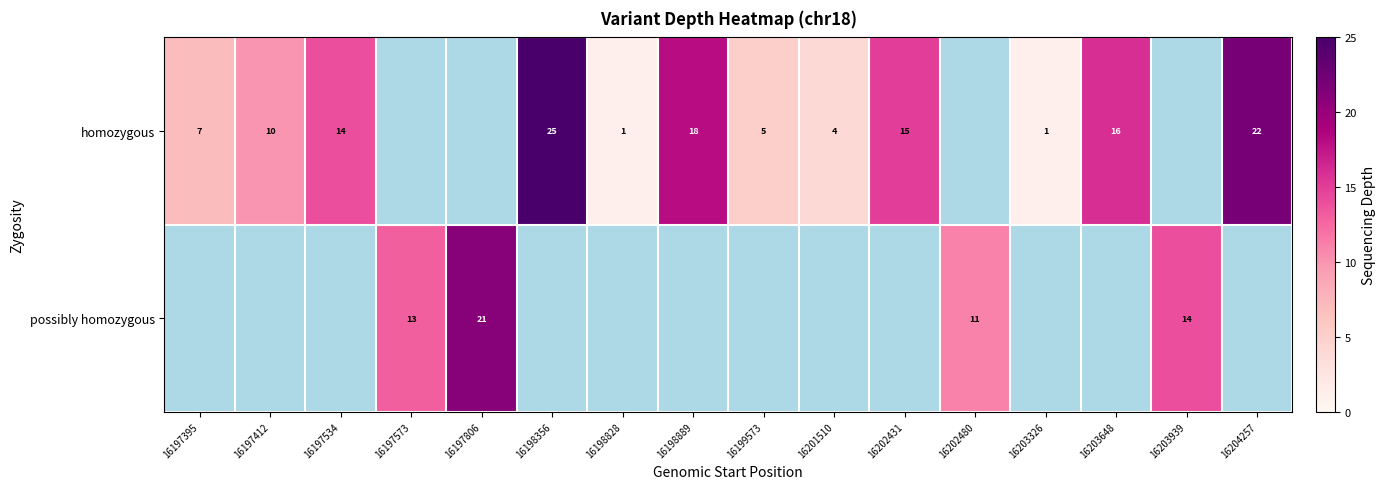

Is it true that homozygous equals 10 at 16197412?

True